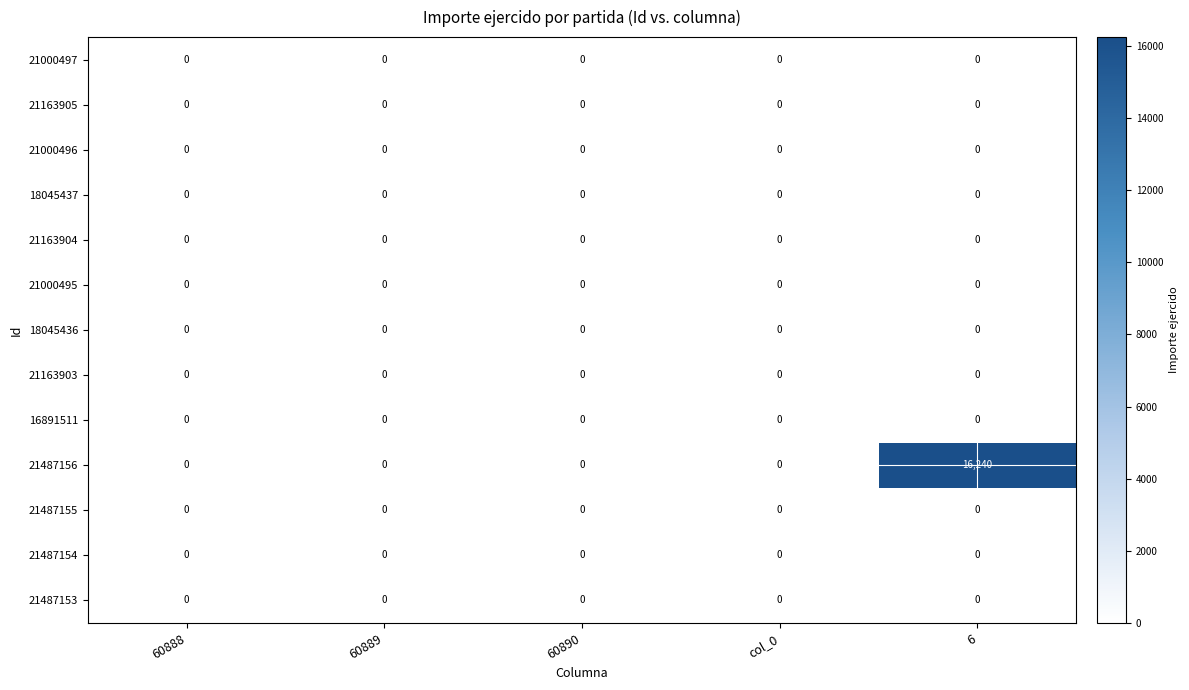

What is the spread (max minus min) of values at 6?

16240